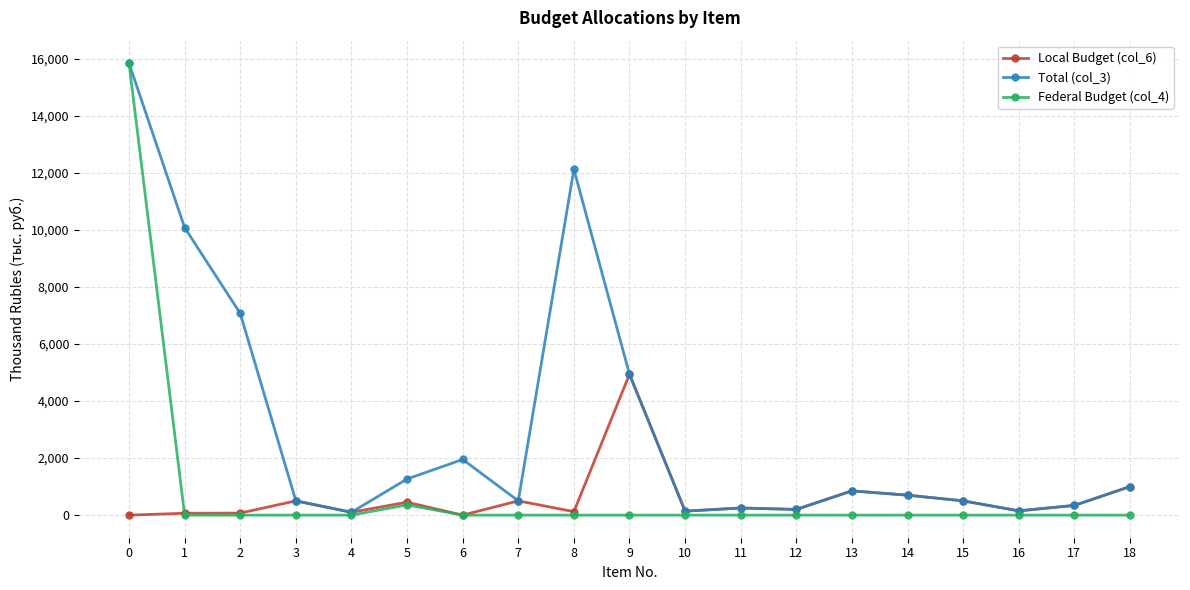

The value of Federal Budget (col_4) at 4 is 0.0. True or false?

True